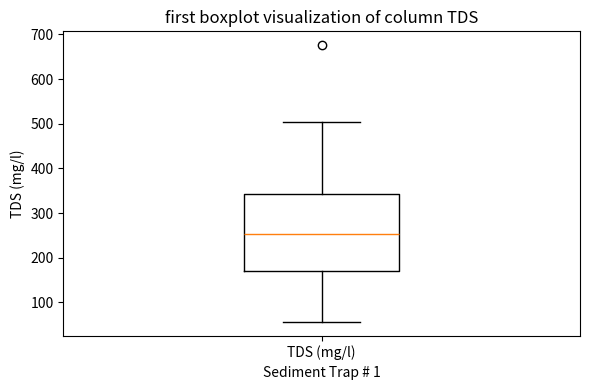

Where is the lower edge of the box for TDS (mg/l) on the y-axis? The values are not printed on the chart, so give them approximately, as read against the axis.

170